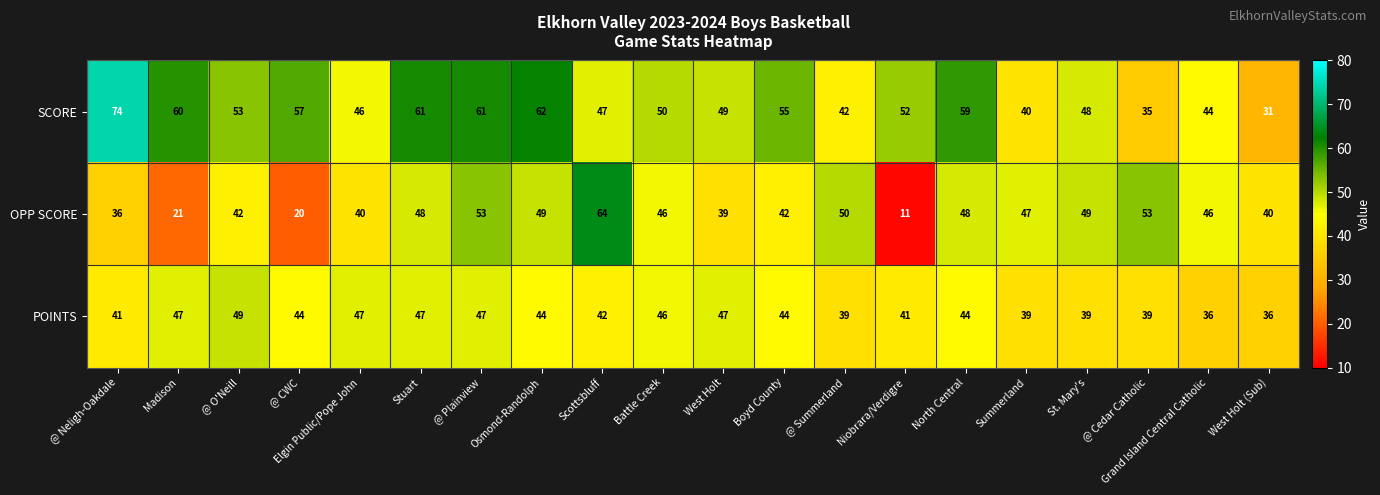

What is the average value of the POINTS series?

43